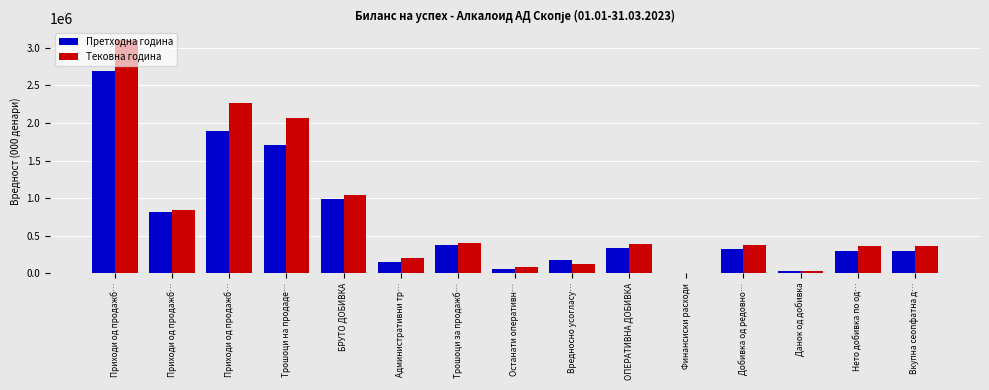

Read the Претходна година value at Останати оперативн…, to the nearest 10.

48510